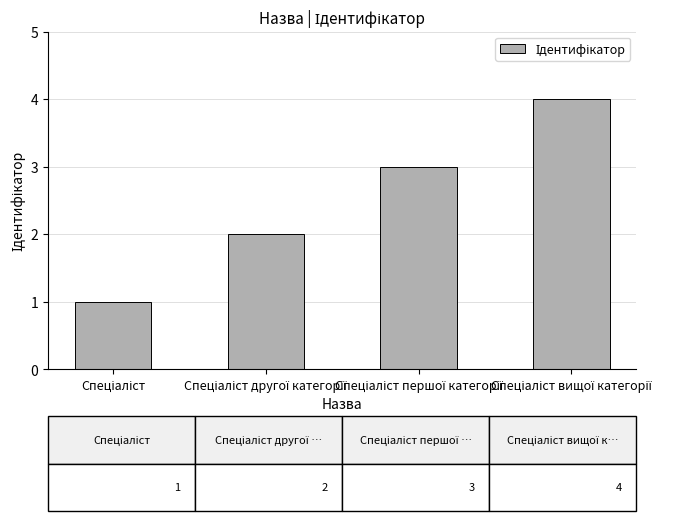

What is the difference between the maximum and minimum values?

3